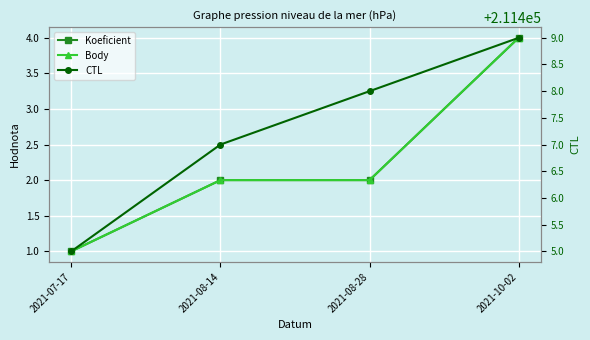

At which label is CTL closest to 211407?

2021-08-14